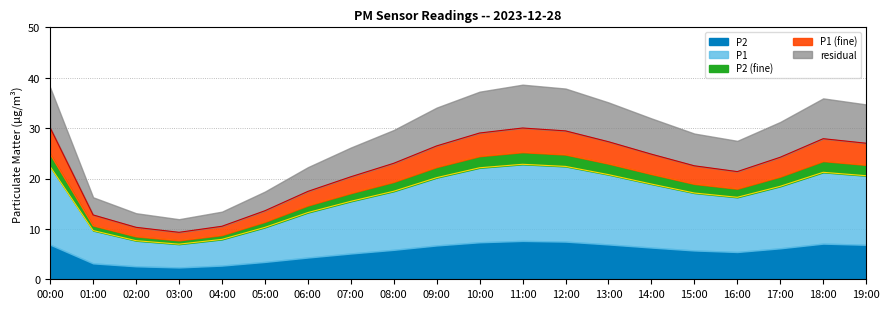

What is the total value across all series at 01:00?

16.3